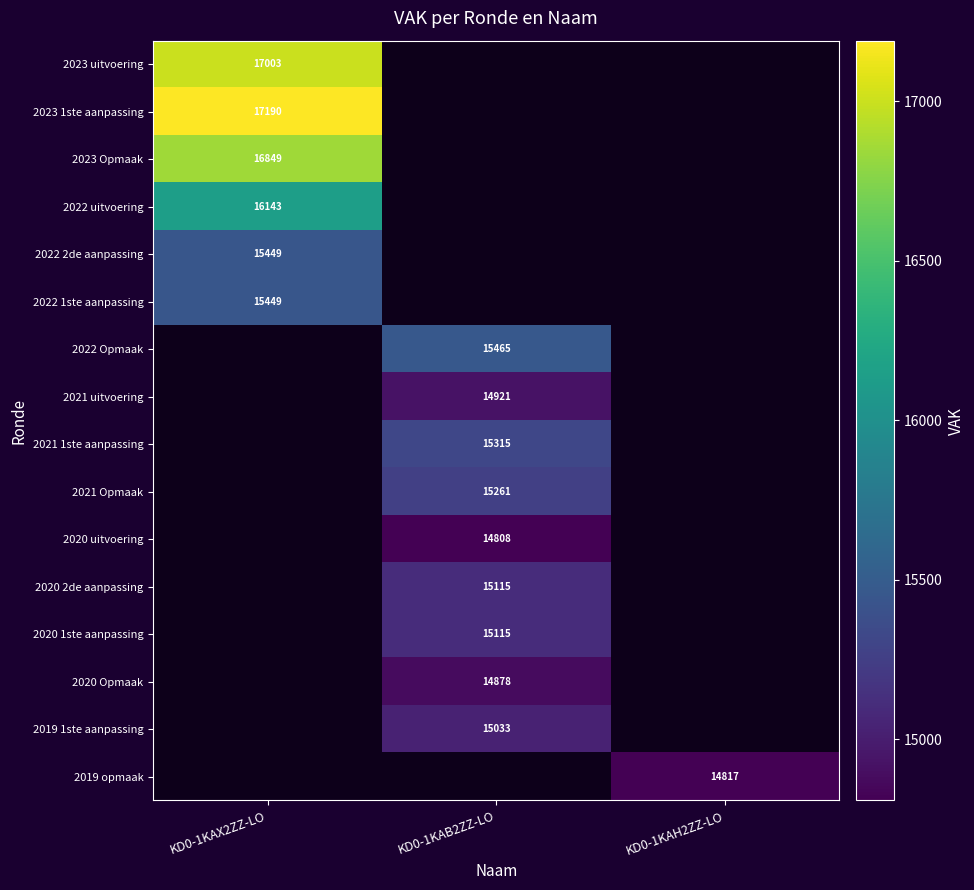

The value of 2020 2de aanpassing at KD0-1KAB2ZZ-LO is 15115. True or false?

True